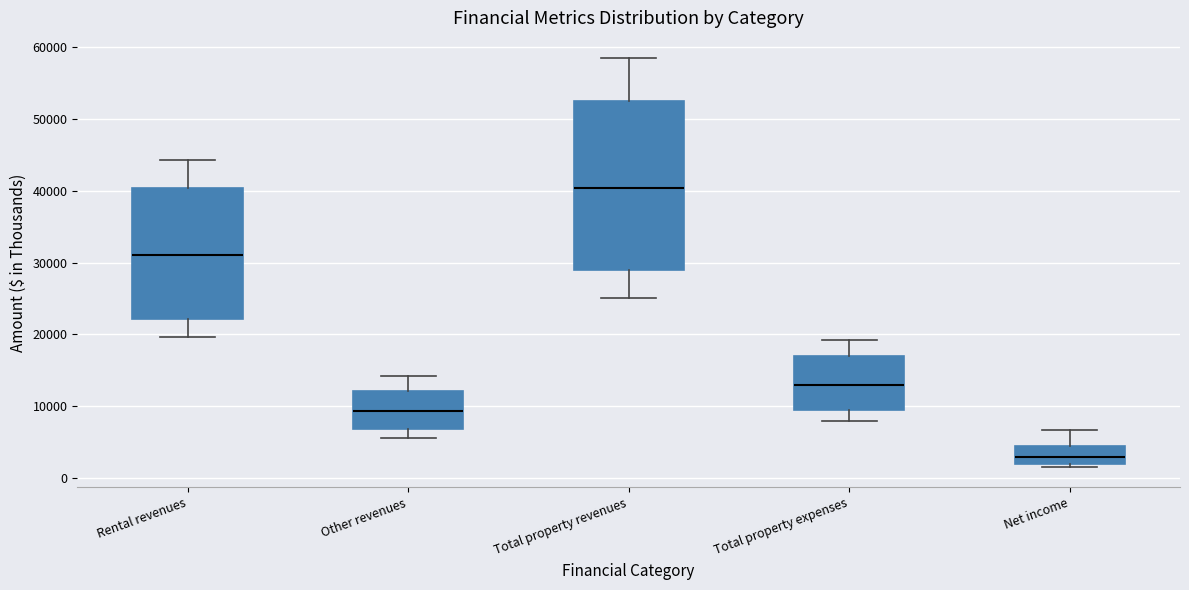

Which box's median line is the lowest?

Net income